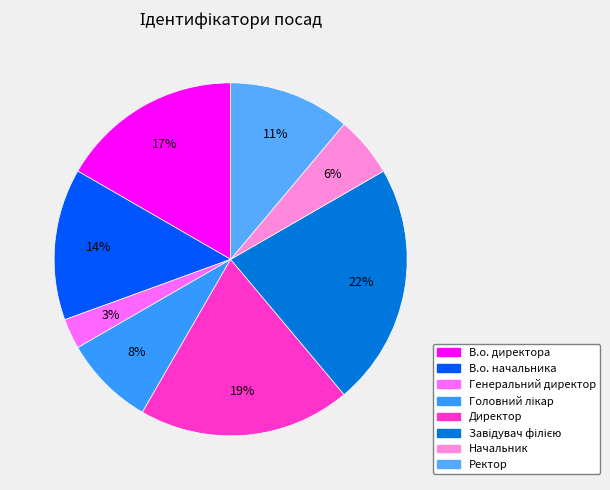

To the nearest percent, what is the combined percentage of В.о. начальника and Головний лікар?

22%